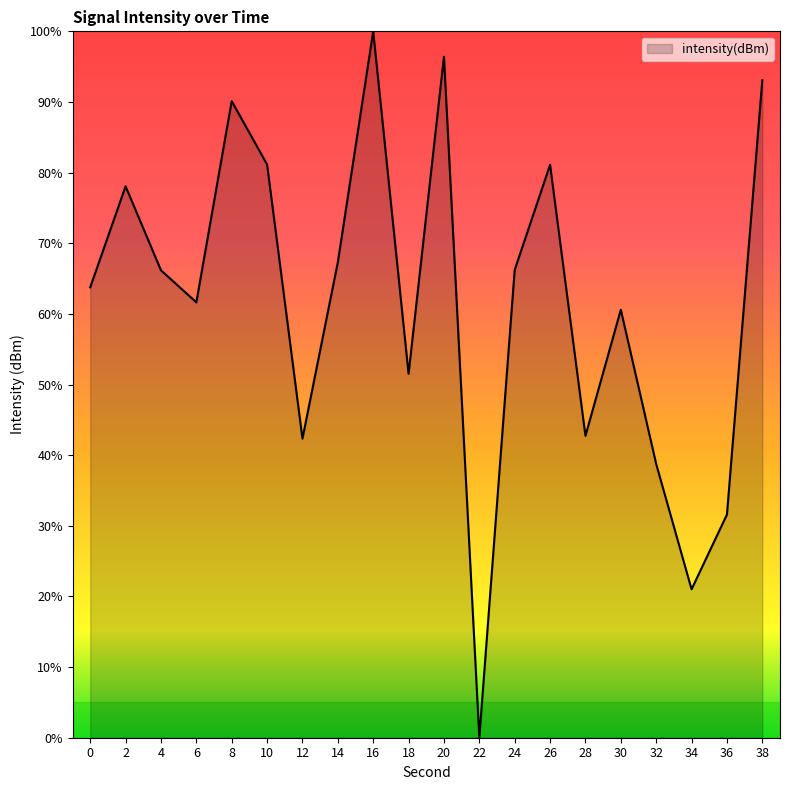

Does the chart have visible grid lines?

No